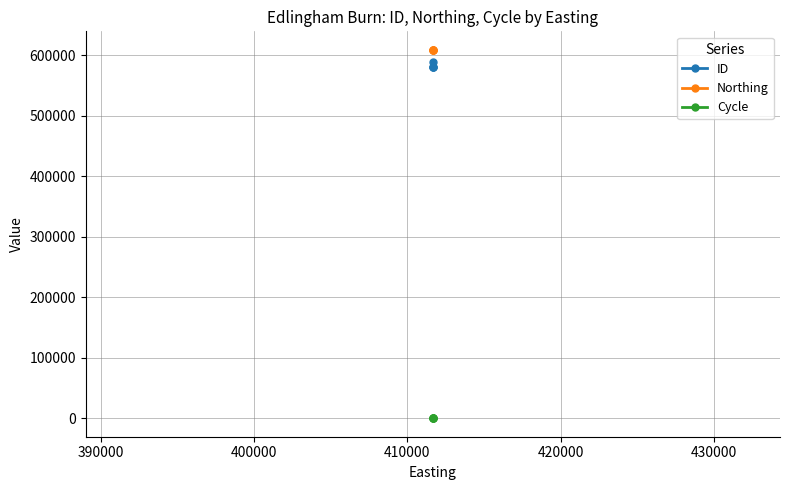

Count the number of data series in this chart.

3